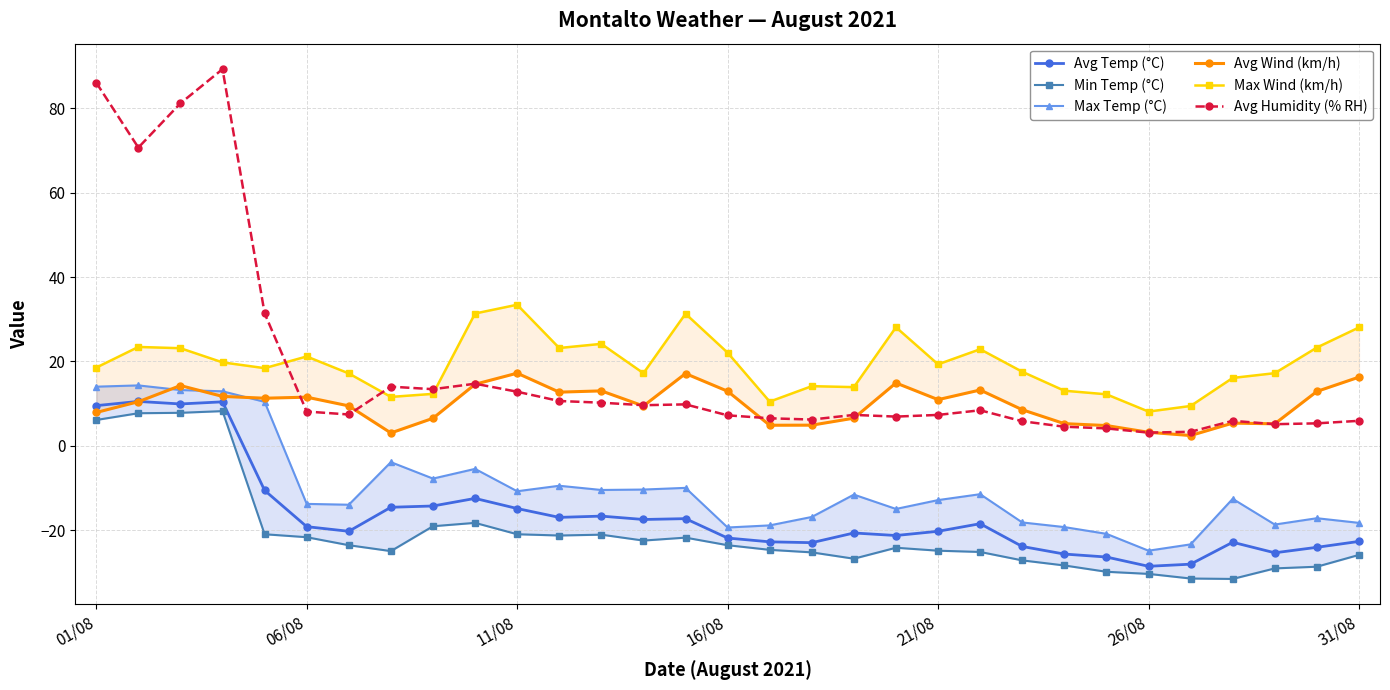

How many lines are shown in the chart?

6